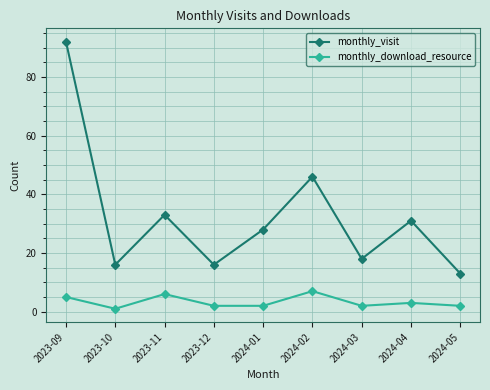

What is the difference between the maximum and minimum values in the monthly_download_resource series?

6